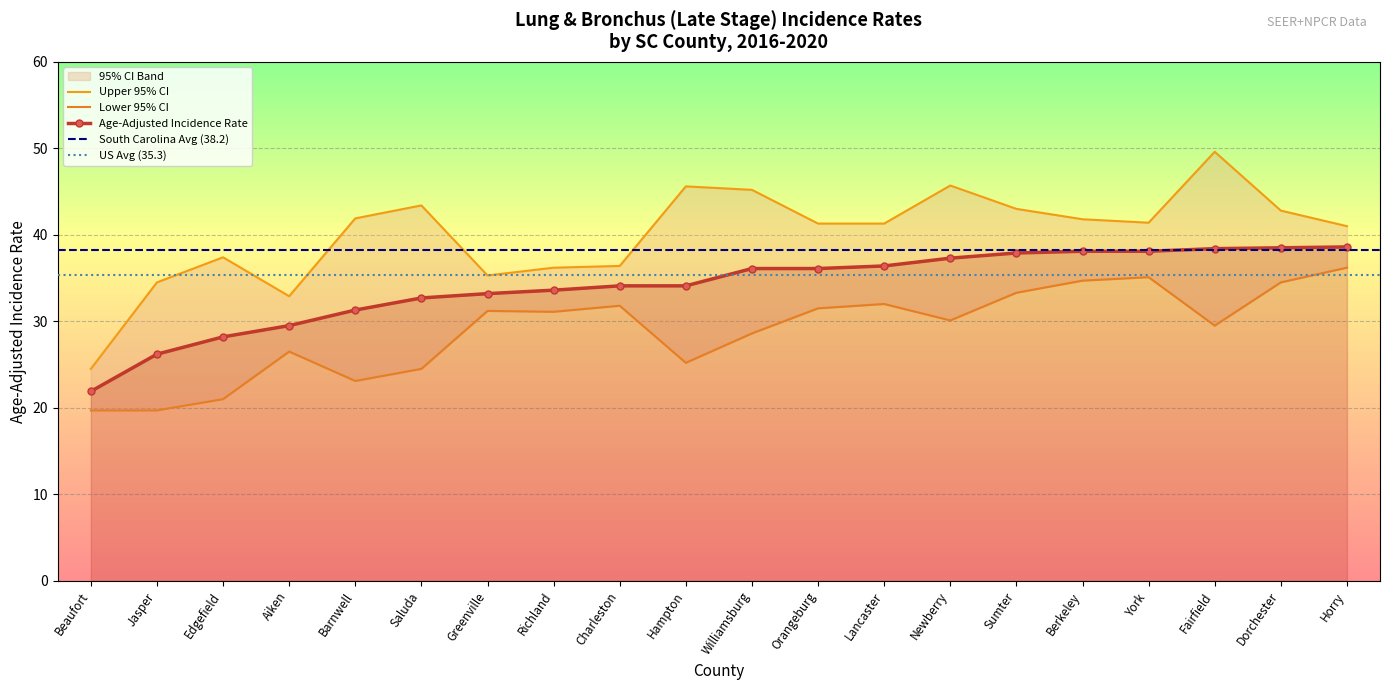

Which series has the widest spread of values?

Upper 95% CI